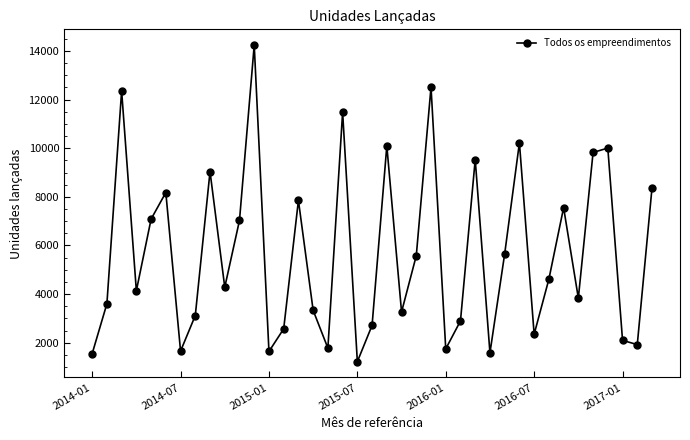

What is the value of the 35th point from the left?

9826.0